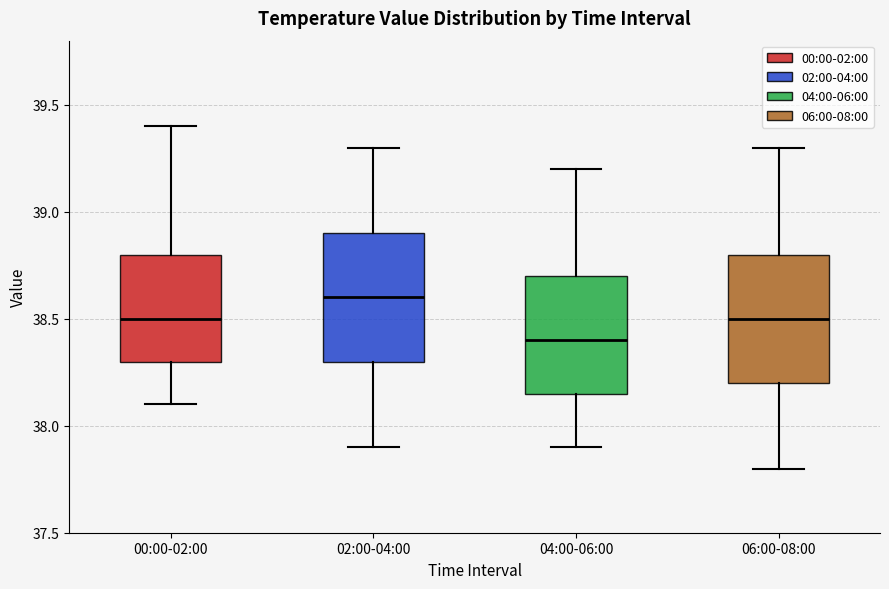

Reading left to right, read every box against the y-axis: the position of its median line, the range the box covers, and the ends of its whiskers. The values are not printed on the chart, so give them approximately, as read against the axis.

00:00-02:00: median 38.50, box 38.30 to 38.80, whiskers 38.10 to 39.40
02:00-04:00: median 38.60, box 38.30 to 38.90, whiskers 37.90 to 39.30
04:00-06:00: median 38.40, box 38.15 to 38.70, whiskers 37.90 to 39.20
06:00-08:00: median 38.50, box 38.20 to 38.80, whiskers 37.80 to 39.30